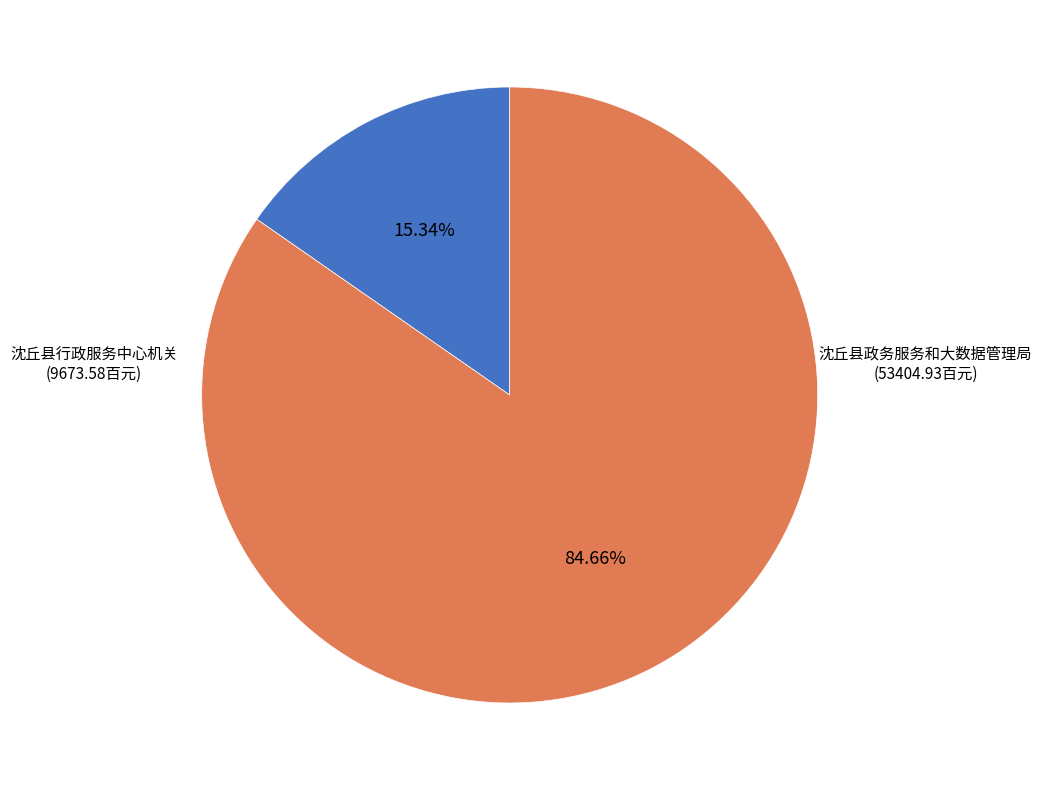

Does any single category account for the majority?

Yes